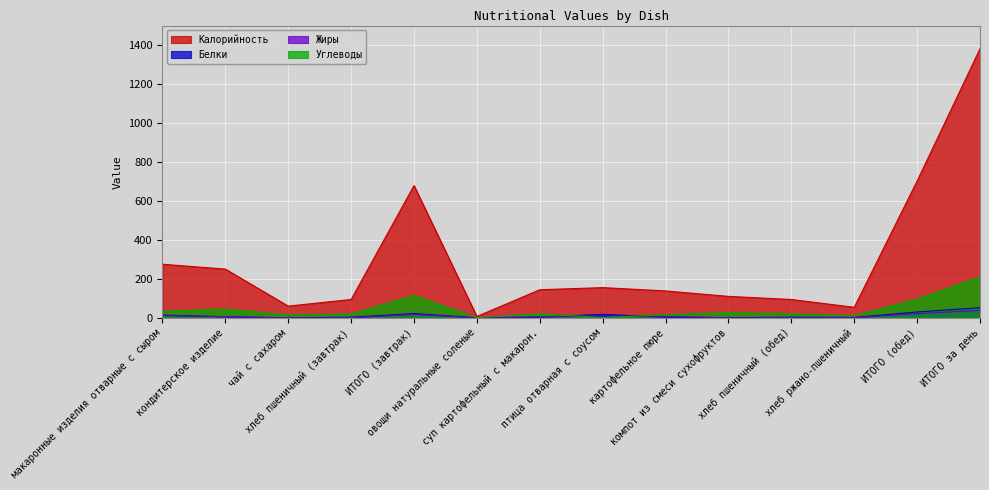

Rank the categories by Белки value from lowest to highest.

чай с сахаром, овощи натуральные соленые, компот из смеси сухофруктов, хлеб ржано-пшеничный, хлеб пшеничный (завтрак), суп картофельный с макарон., картофельное пюре, хлеб пшеничный (обед), кондитерское изделие, макаронные изделия отварные с сыром, птица отварная с соусом, ИТОГО (завтрак), ИТОГО (обед), ИТОГО за день